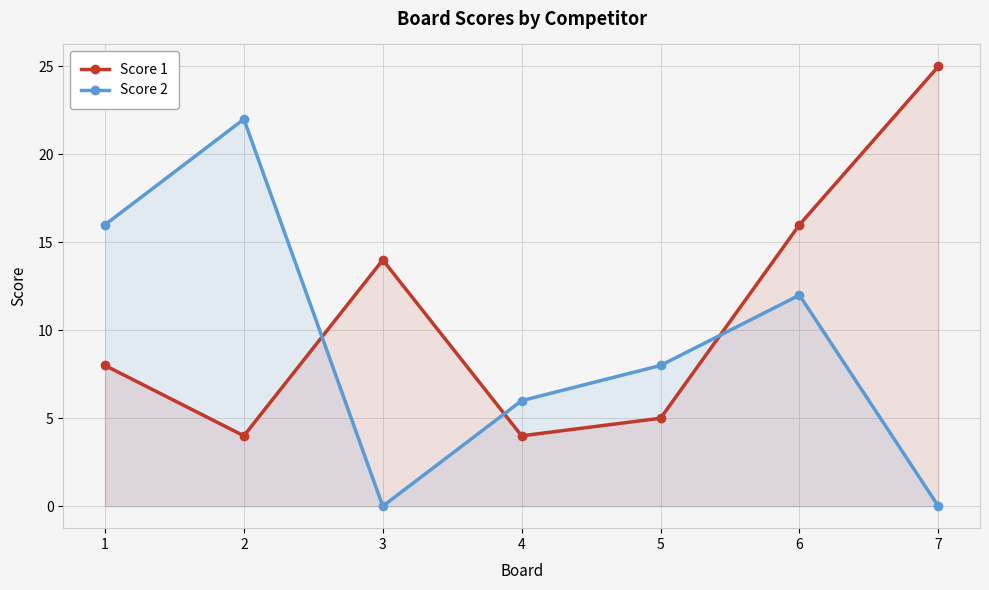

What is the sum of all Score 2 values?

64